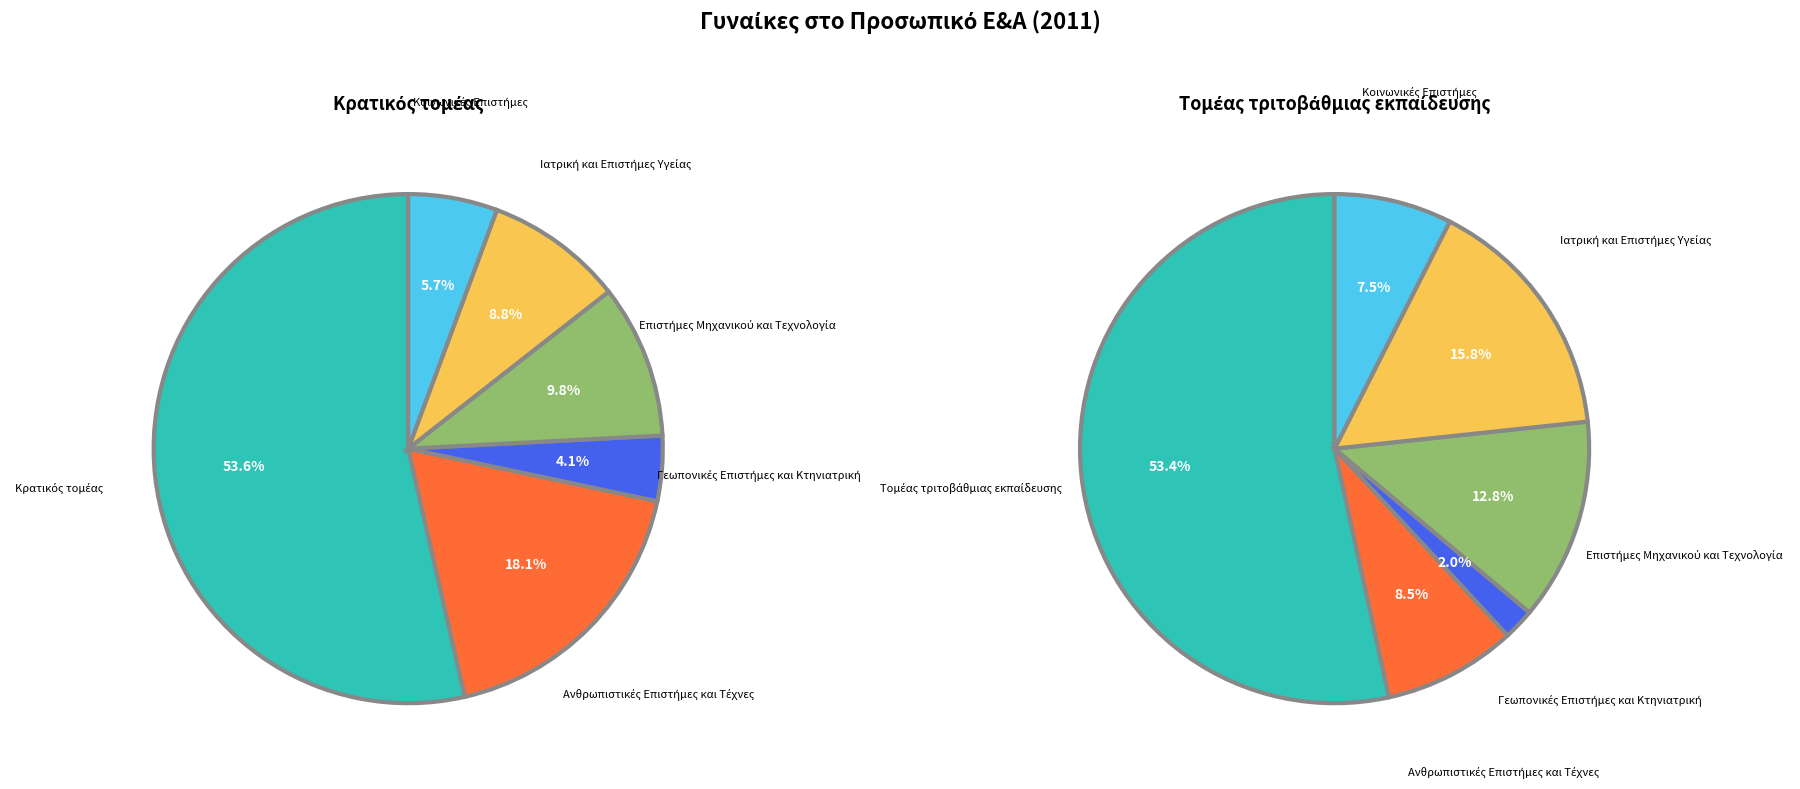

True or false: Γεωπονικές Επιστήμες και Κτηνιατρική (Κρατικός) accounts for 17% of the total.

False